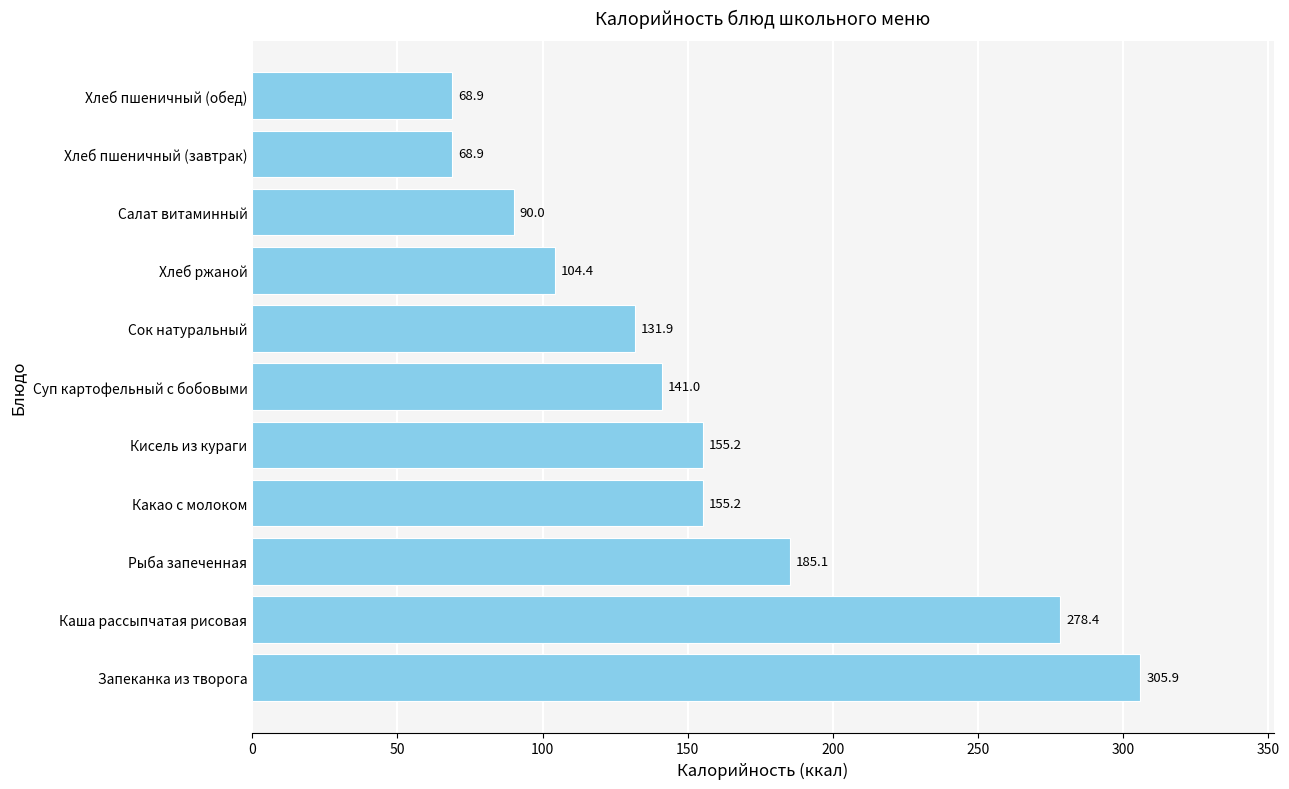

Approximately how many times larger is the value at Рыба запеченная compared to Сок натуральный?

1.4